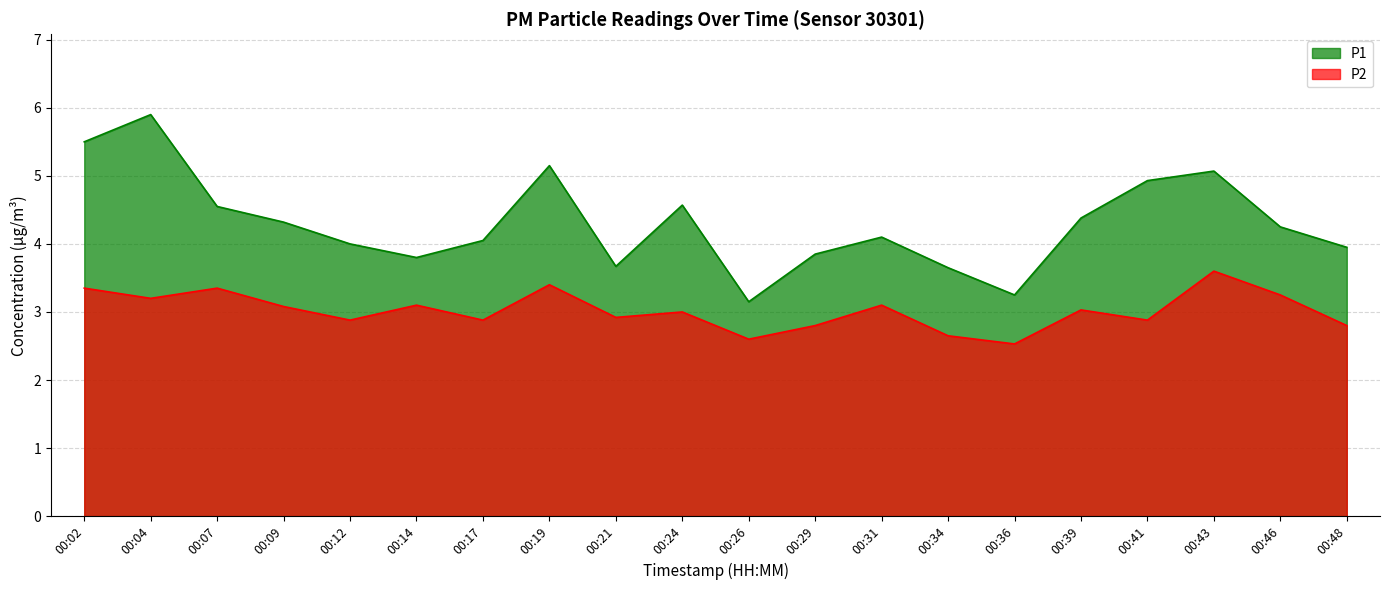

Does the chart have visible grid lines?

Yes